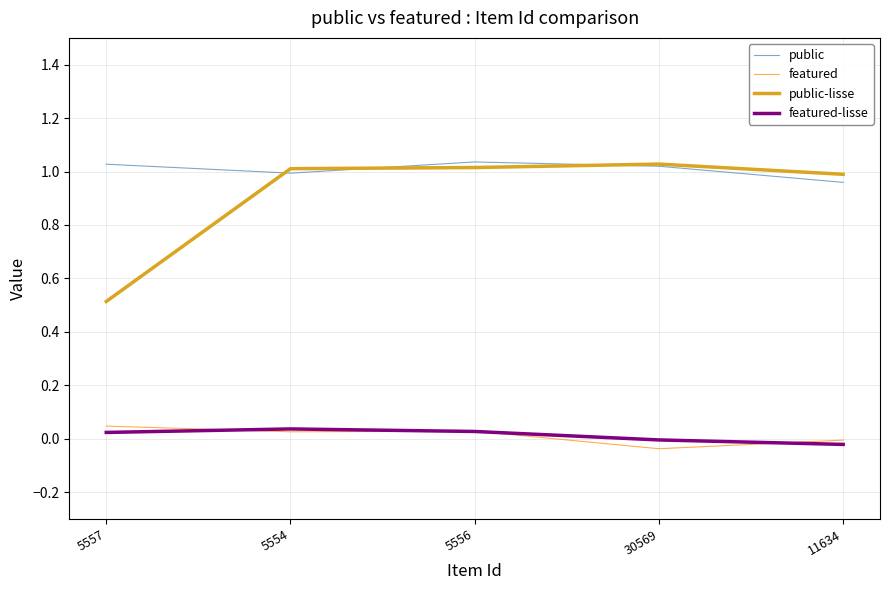

At which label is featured closest to 0?

11634